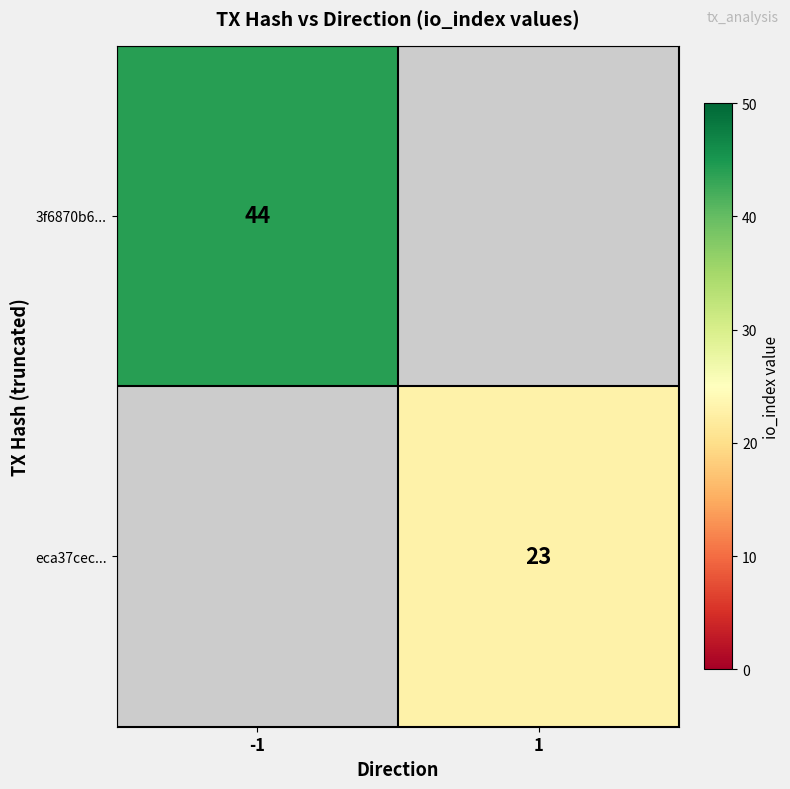

Is it true that eca37cec... equals 33 at 1?

False